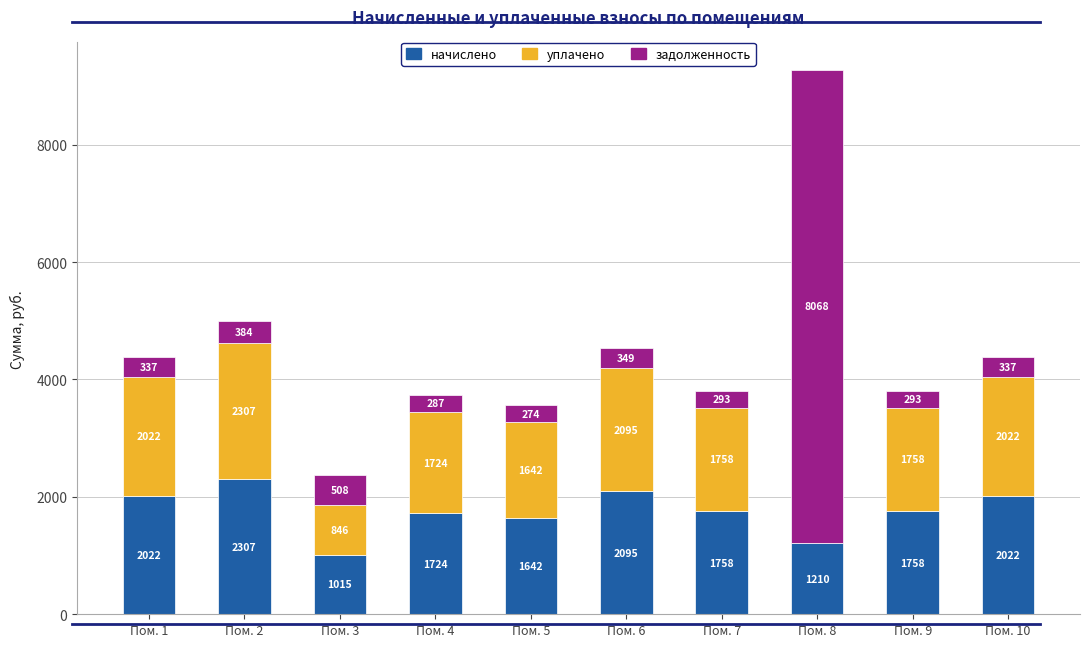

True or false: начислено has a value of 1015.2 at Пом. 3.

True